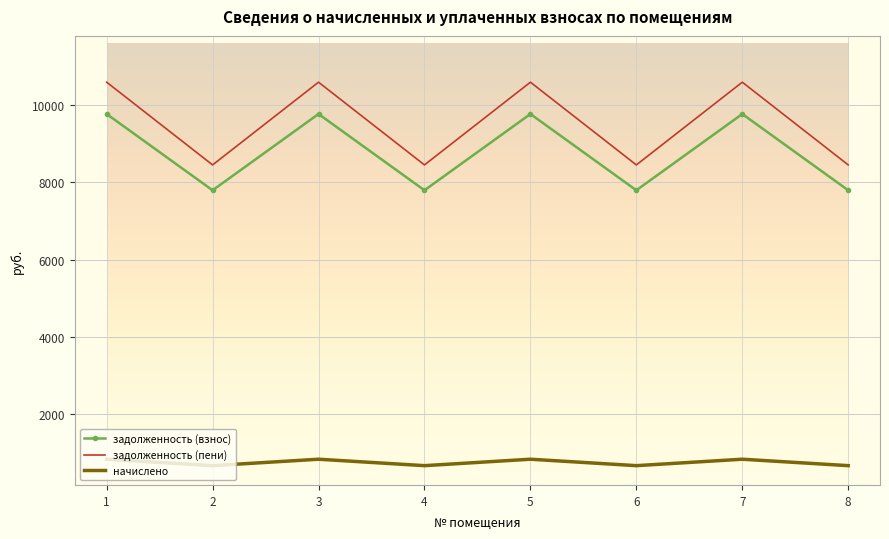

What is the approximate value of задолженность (пени) at 2?

8452.9